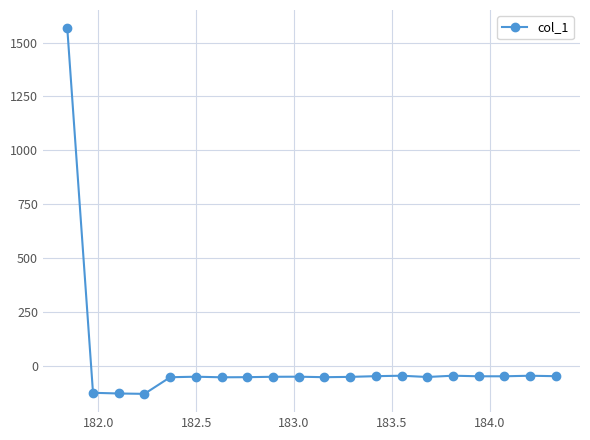

True or false: the data has more than 0 interior local peaks.

True